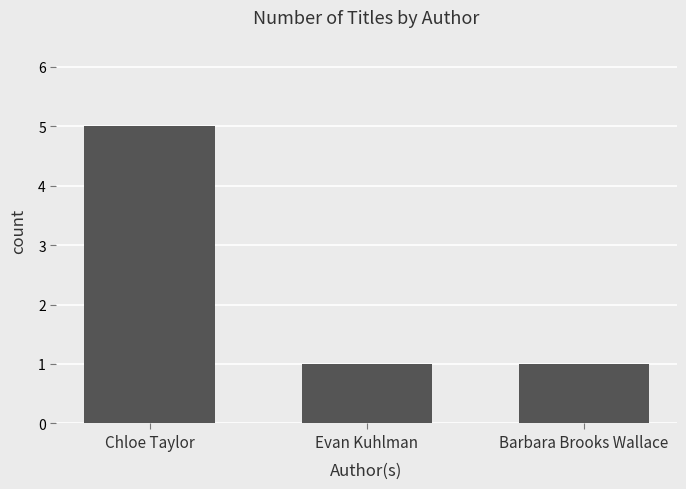

What is the difference between the maximum and minimum values?

4